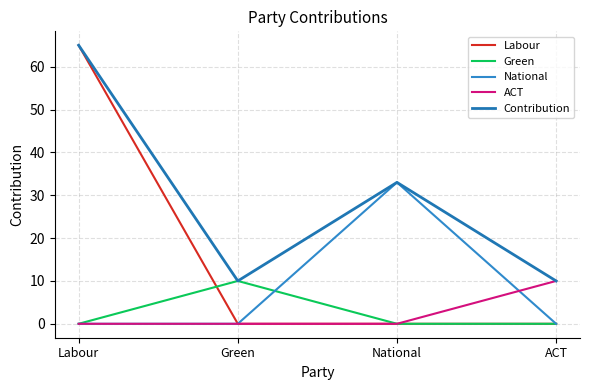

Does the chart have visible grid lines?

Yes